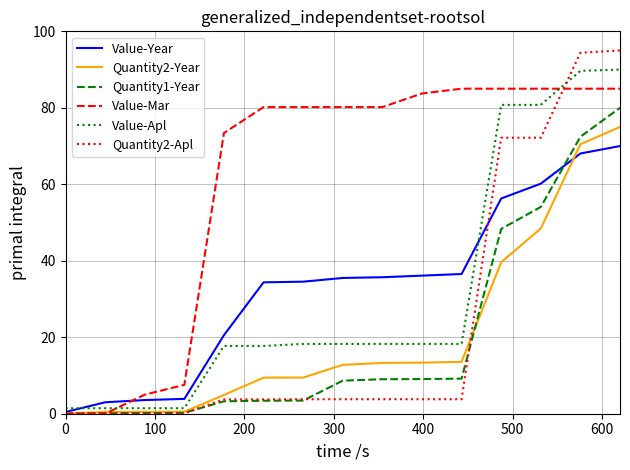

Does the chart display data point markers on the line(s)?

No